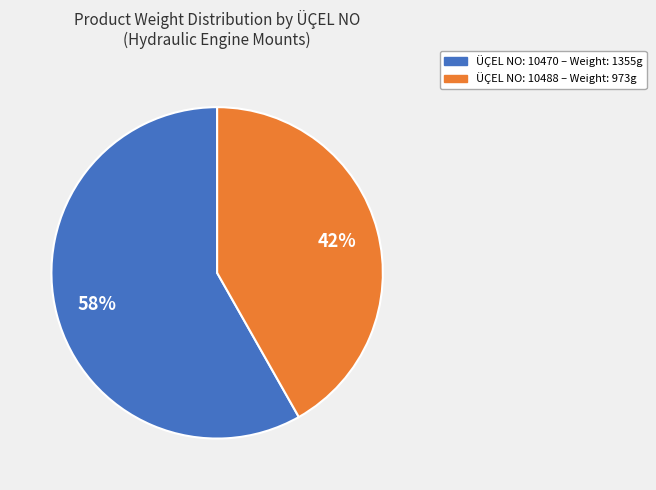

Does any single category account for the majority?

Yes